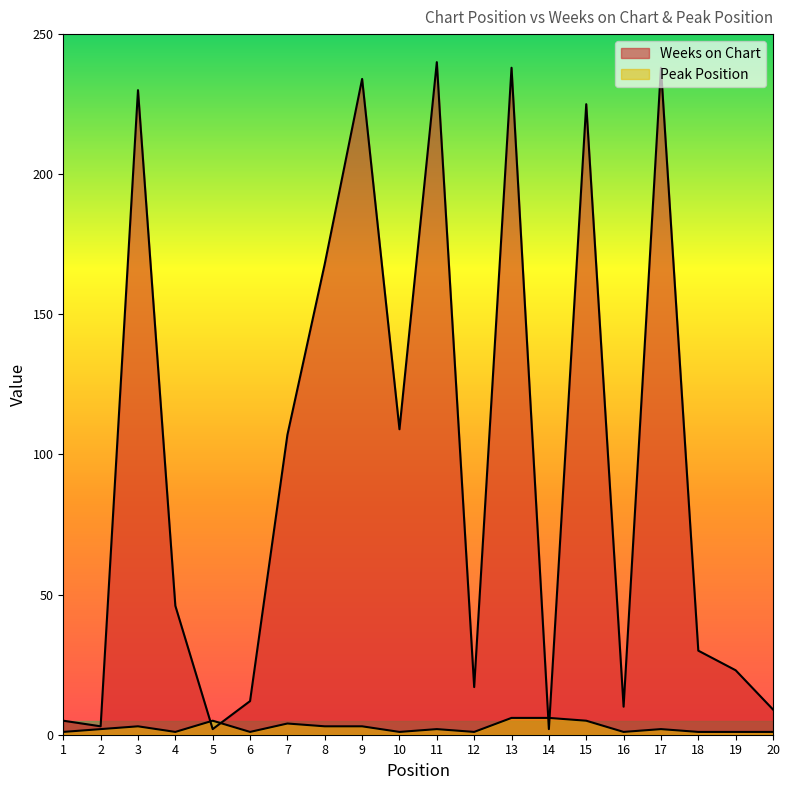

What is the difference between the second highest and second lowest values in the Peak Position series?

5